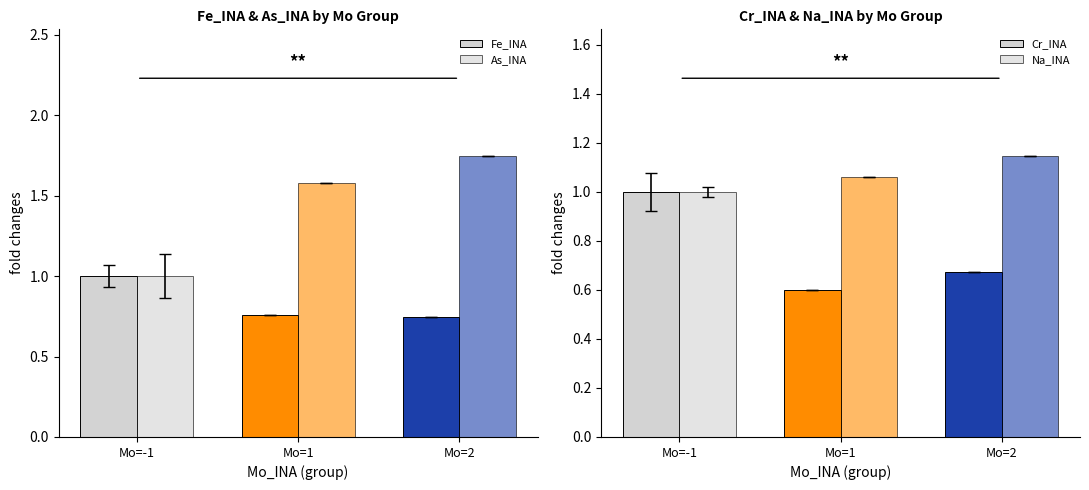

The value of Na_INA at Mo=-1 is 1.0. True or false?

True